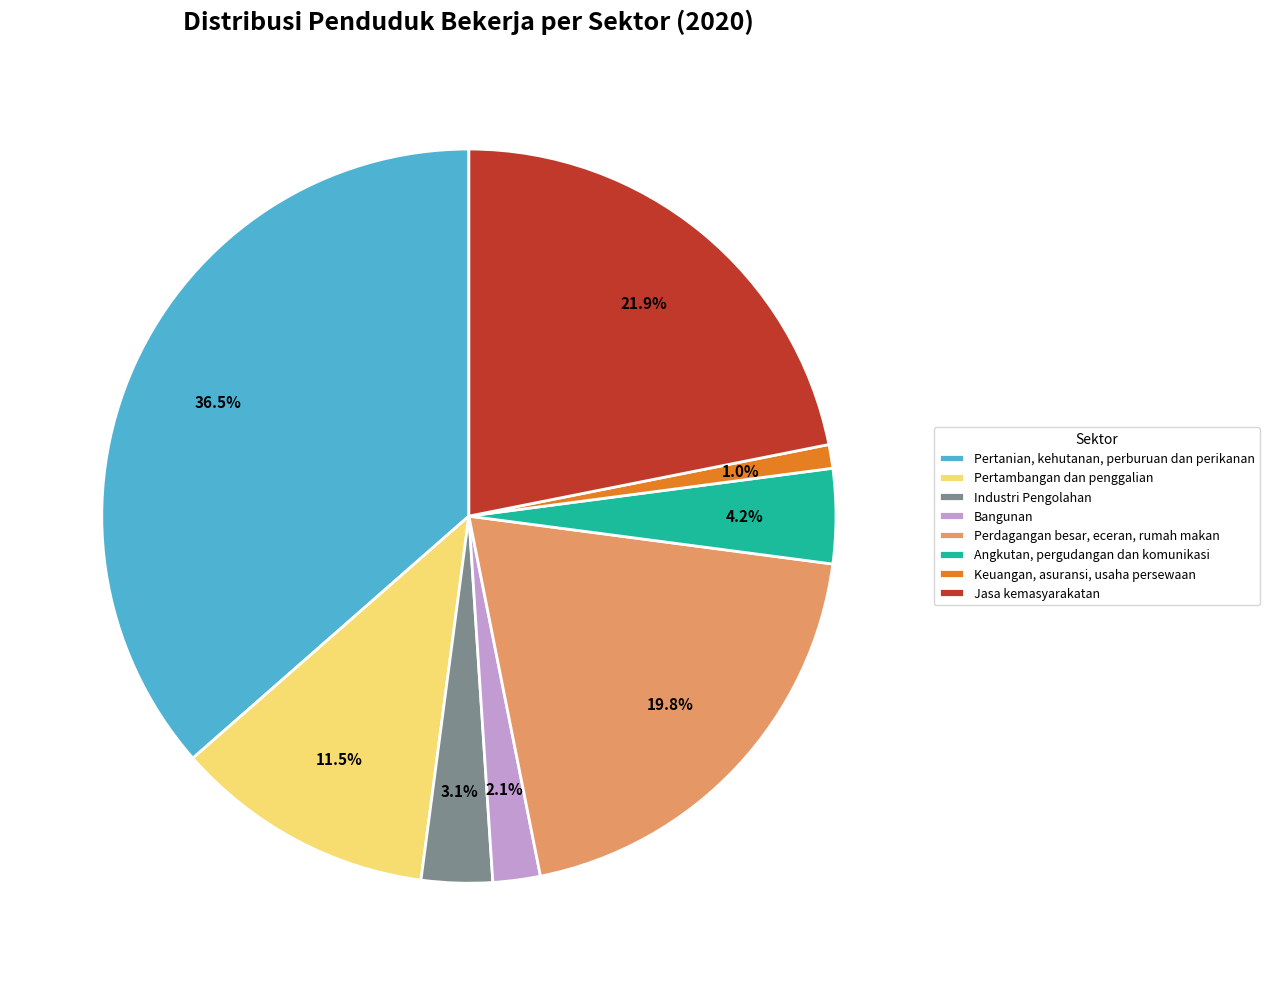

Rank the categories by value from lowest to highest.

Keuangan, asuransi, usaha persewaan, Bangunan, Industri Pengolahan, Angkutan, pergudangan dan komunikasi, Pertambangan dan penggalian, Perdagangan besar, eceran, rumah makan, Jasa kemasyarakatan, Pertanian, kehutanan, perburuan dan perikanan